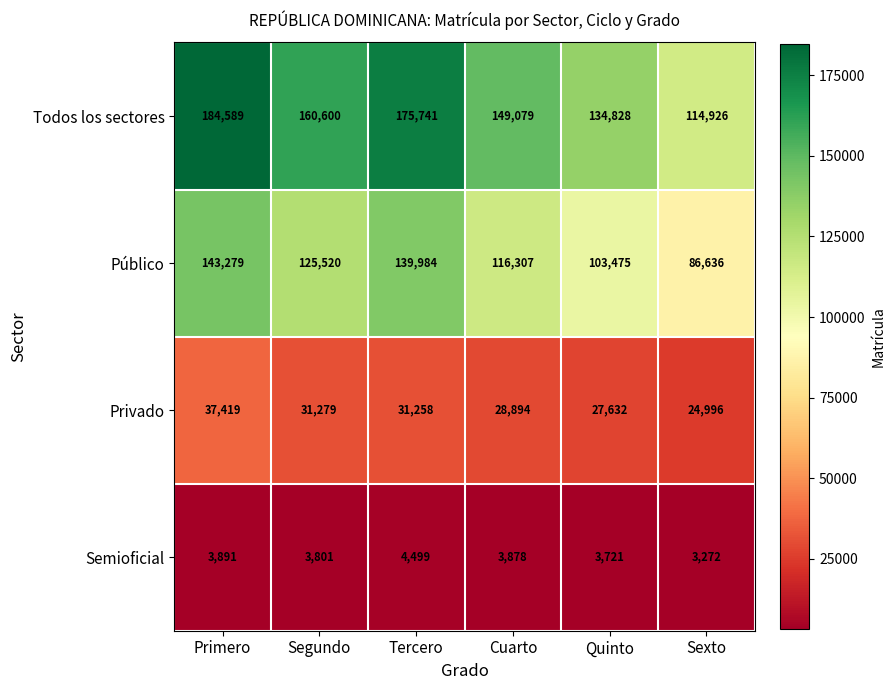

Which series changed the most between Segundo and Cuarto?

Todos los sectores